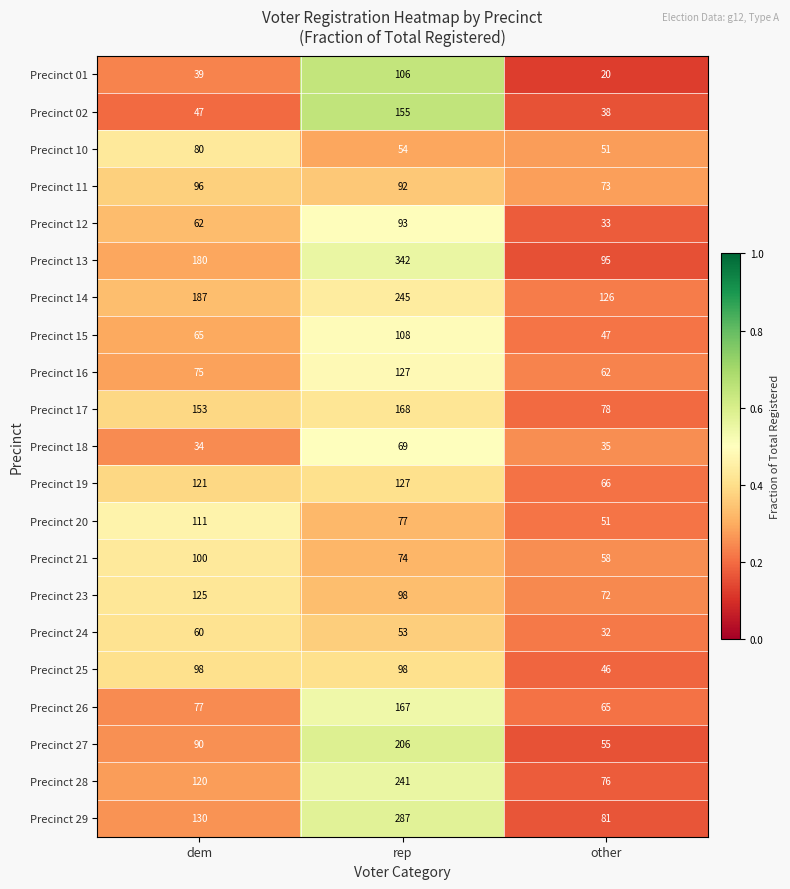

What is the minimum value shown in the chart?

20